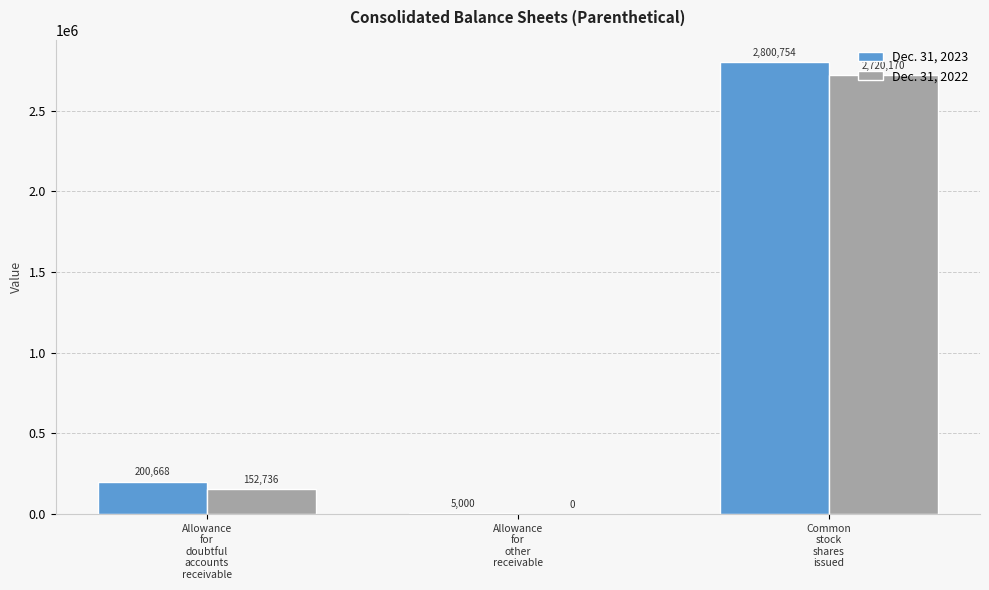

Reading left to right, list all the values displayed in this chart.

Dec. 31, 2023: Allowance
for
doubtful
accounts
receivable=200668	Allowance
for
other
receivable=5000	Common
stock
shares
issued=2800754
Dec. 31, 2022: Allowance
for
doubtful
accounts
receivable=152736	Allowance
for
other
receivable=0	Common
stock
shares
issued=2720170